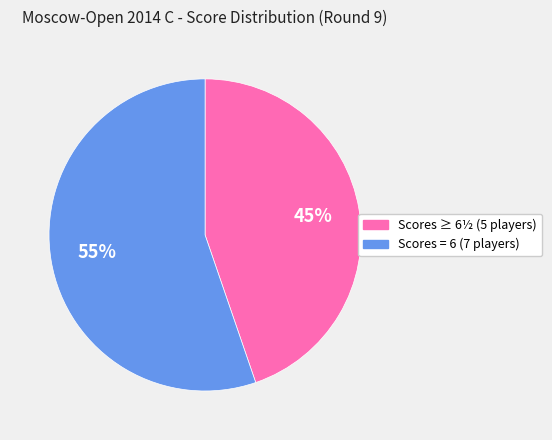

To the nearest percent, what is the average slice percentage?

50%